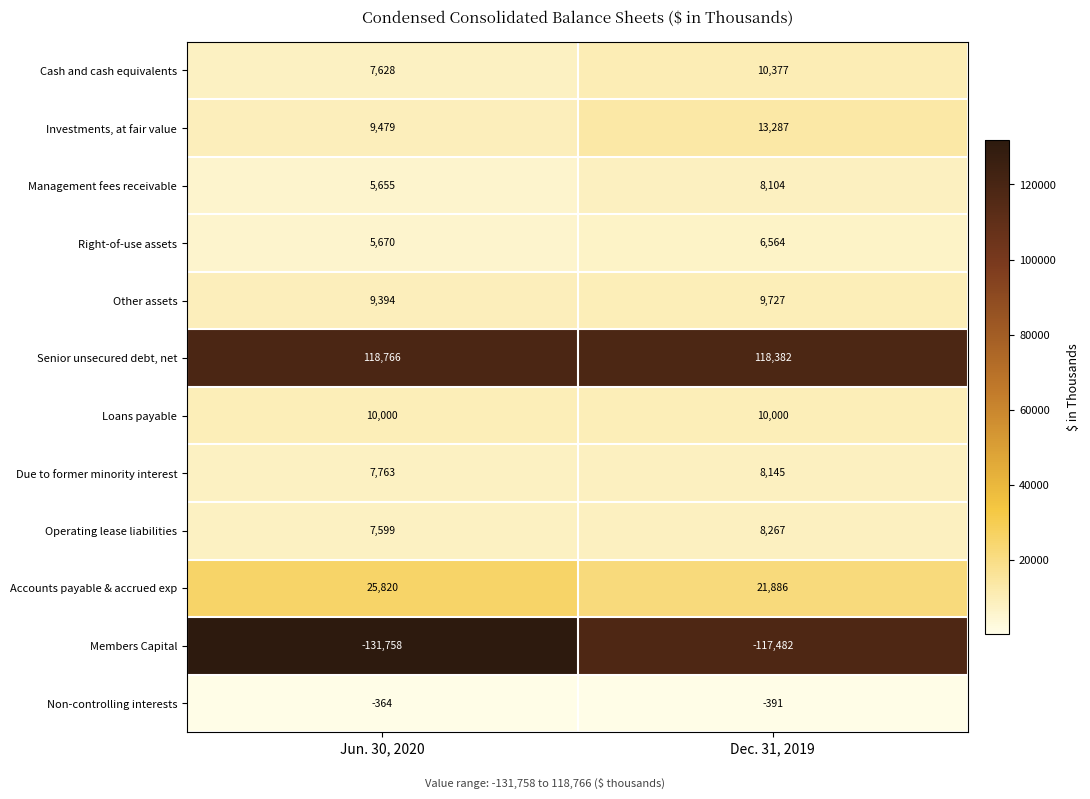

Is it true that Other assets equals 6333 at Jun. 30, 2020?

False